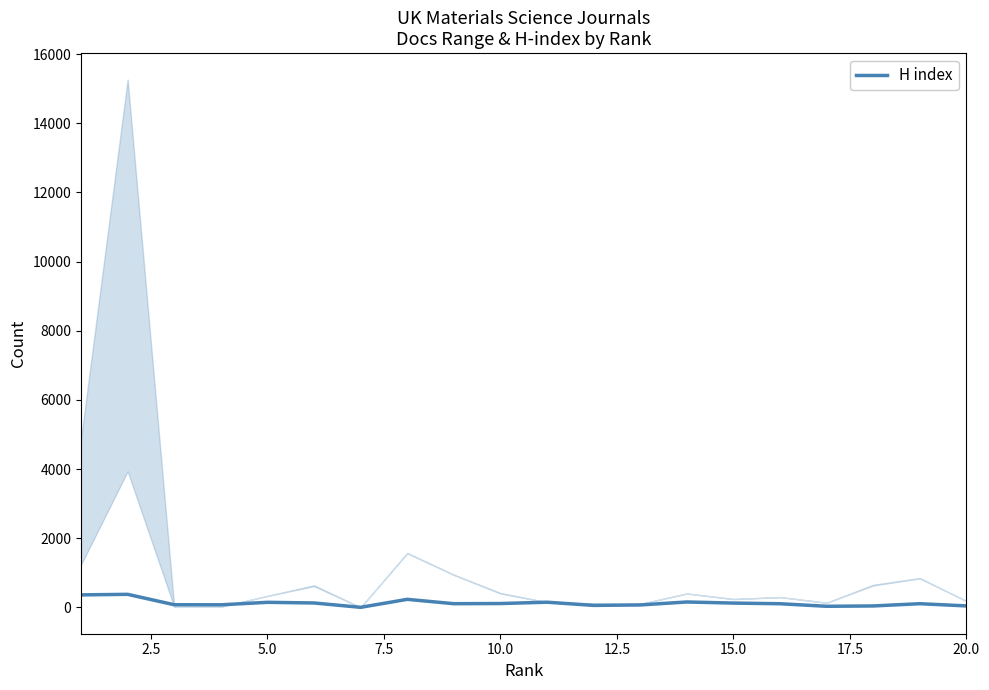

What is the value of the 8th point from the left?

231